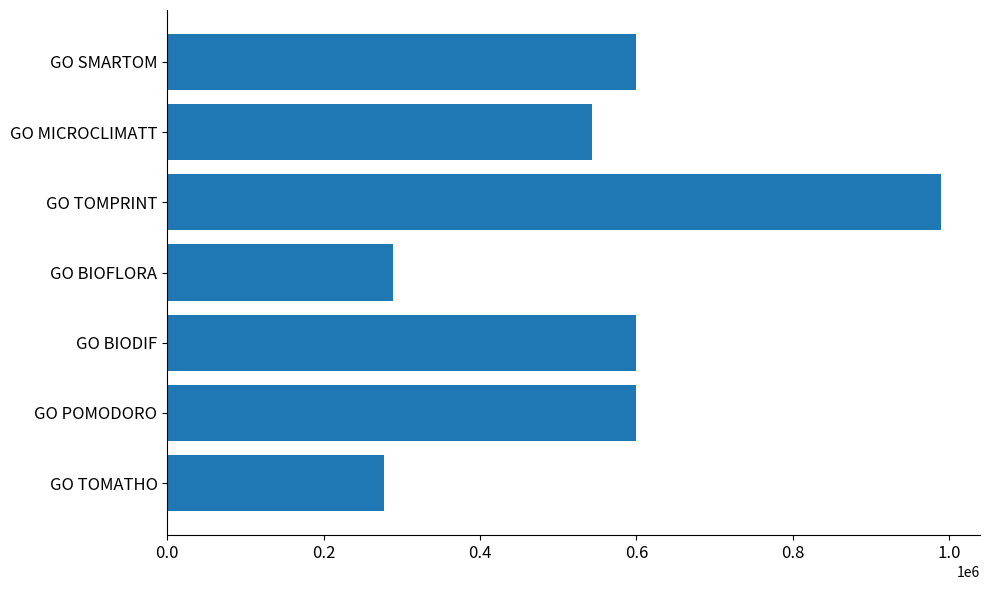

The chart shows a value of 288442 at GO BIOFLORA. True or false?

True